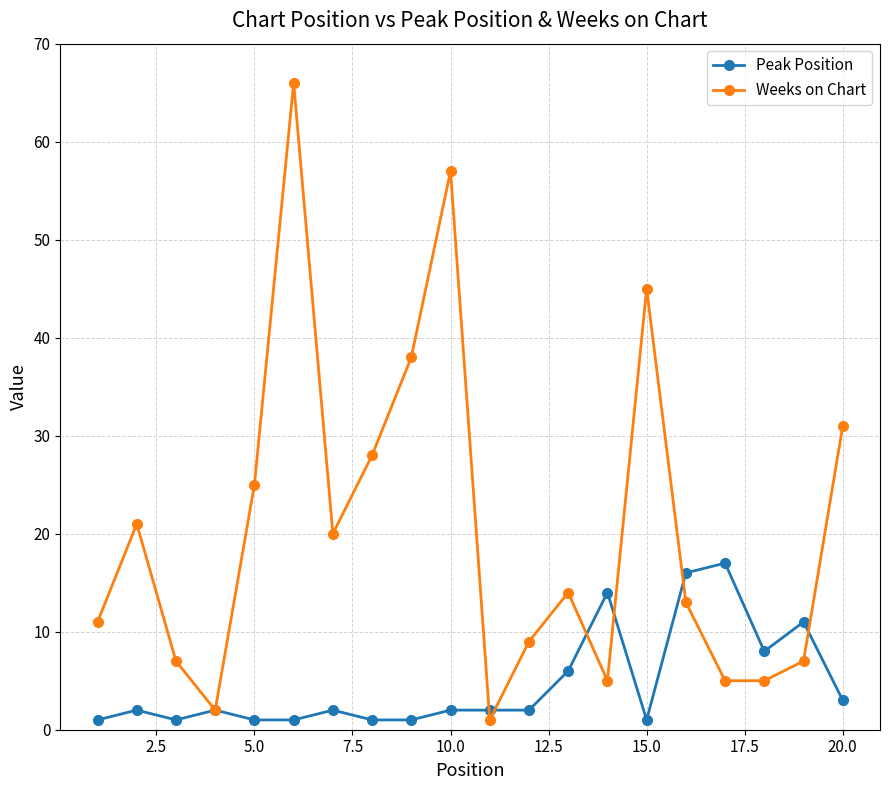

Does the chart have visible grid lines?

Yes